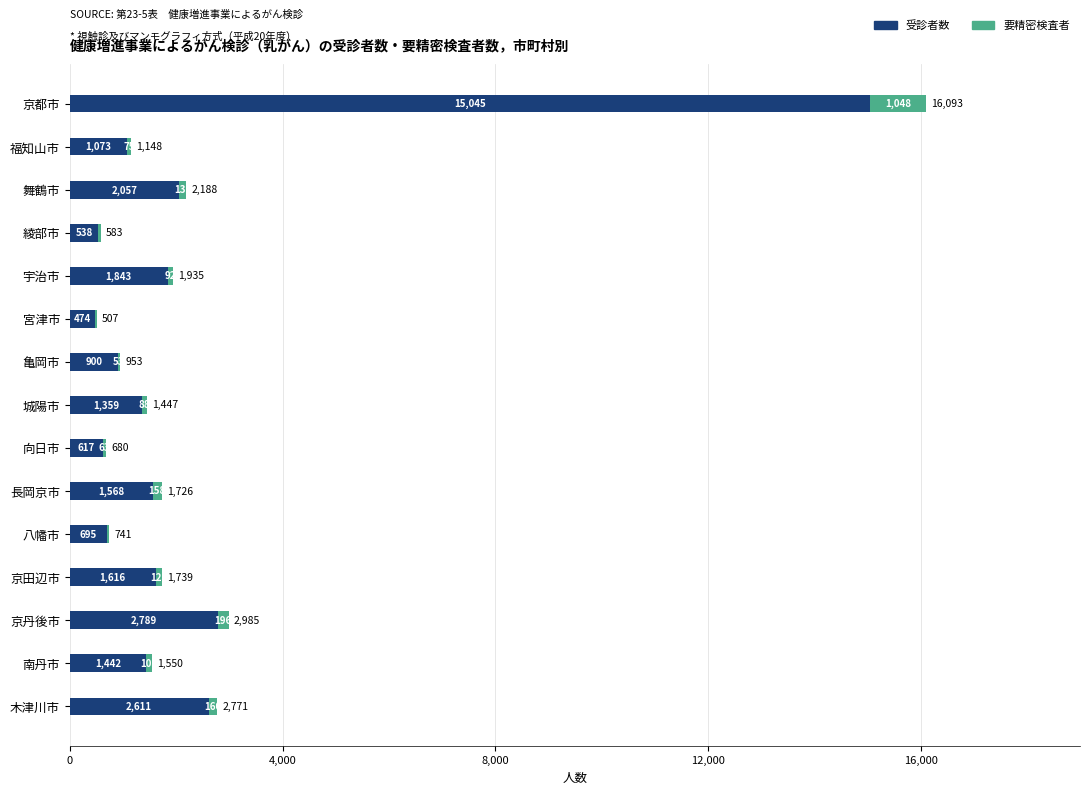

The value of 受診者数 at 長岡京市 is 396. True or false?

False